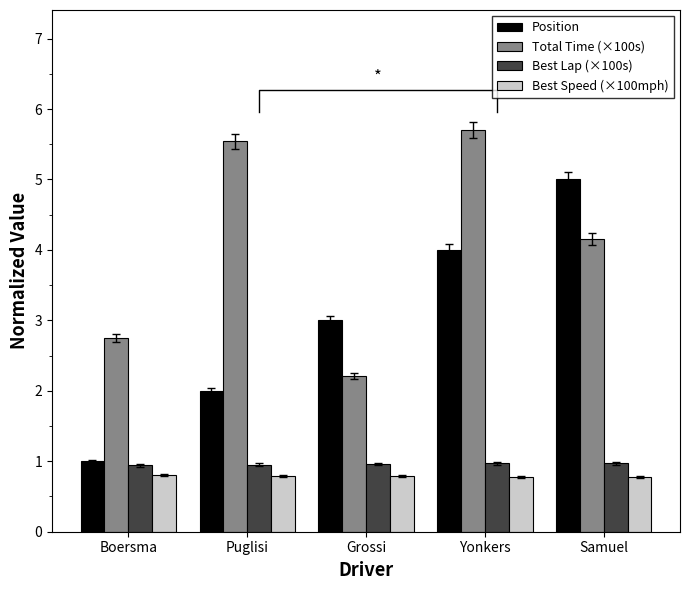

Reading right to left, what are all the values shown in this chart?

Position: Samuel=5.0	Yonkers=4.0	Grossi=3.0	Puglisi=2.0	Boersma=1.0
Total Time (×100s): Samuel=4.2	Yonkers=5.7	Grossi=2.2	Puglisi=5.5	Boersma=2.7
Best Lap (×100s): Samuel=1.0	Yonkers=1.0	Grossi=1.0	Puglisi=1.0	Boersma=0.9
Best Speed (×100mph): Samuel=0.8	Yonkers=0.8	Grossi=0.8	Puglisi=0.8	Boersma=0.8